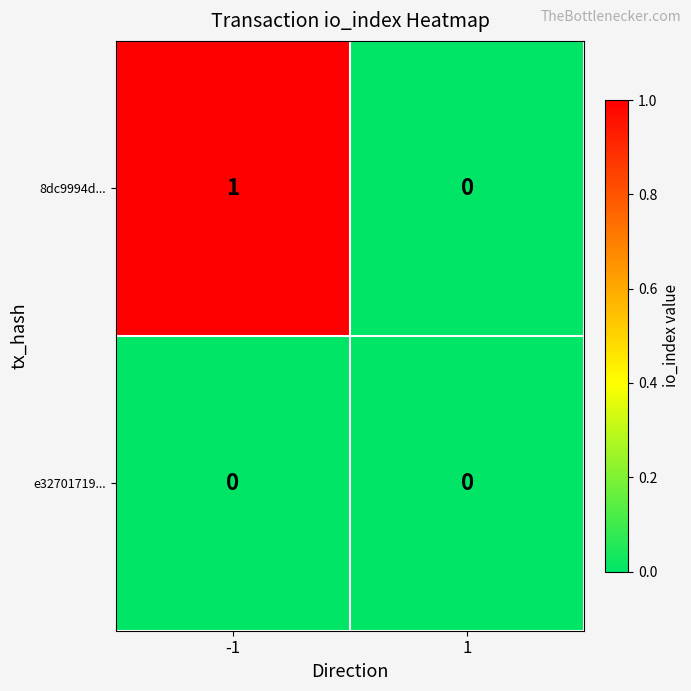

List the series in order of their overall mean, lowest first.

e32701719..., 8dc9994d...